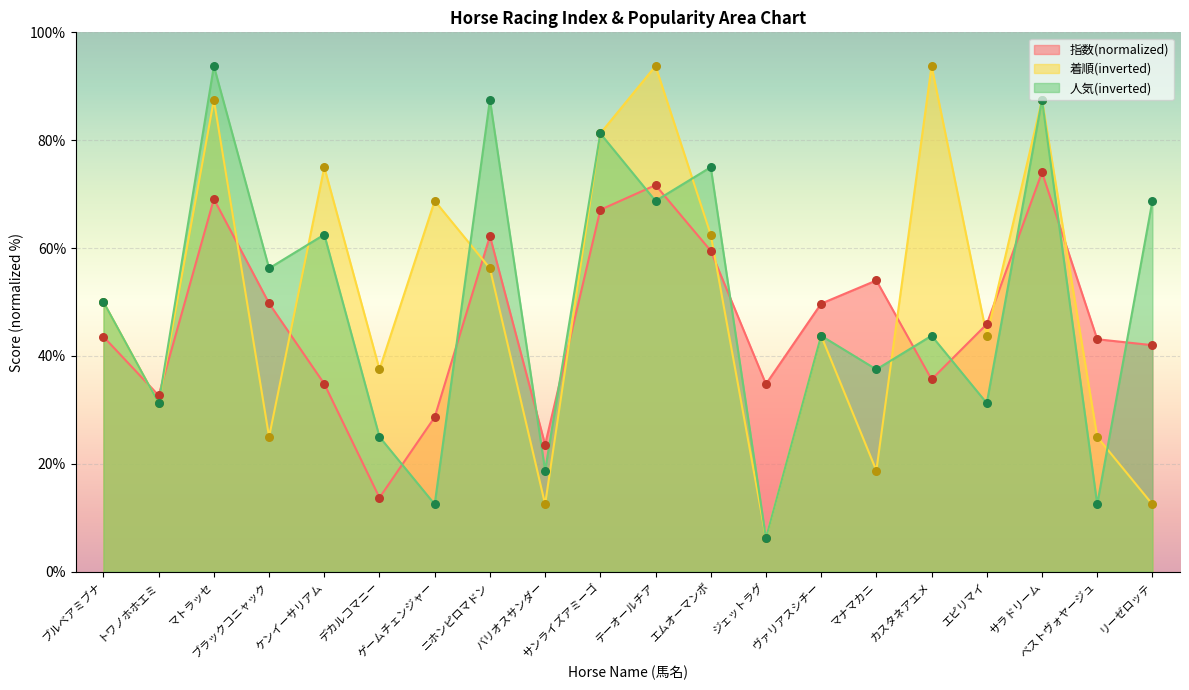

What are all the series names shown in the legend?

指数(normalized), 着順(inverted), 人気(inverted)